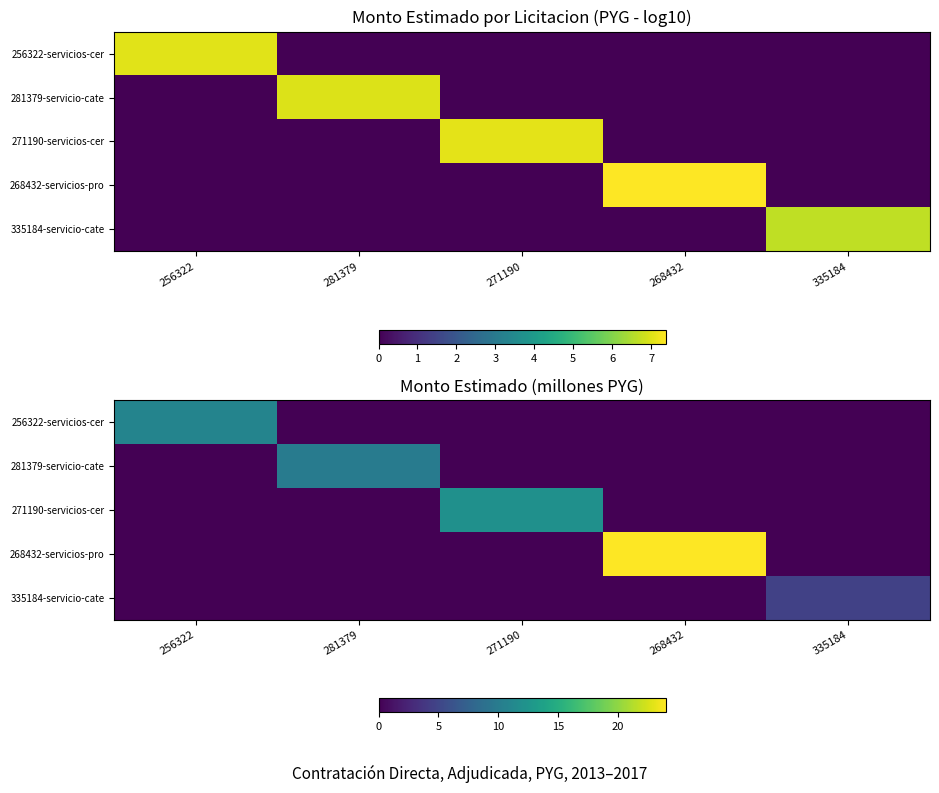

Is it true that 271190-servicios-cer equals 7.3 at 271190?

False